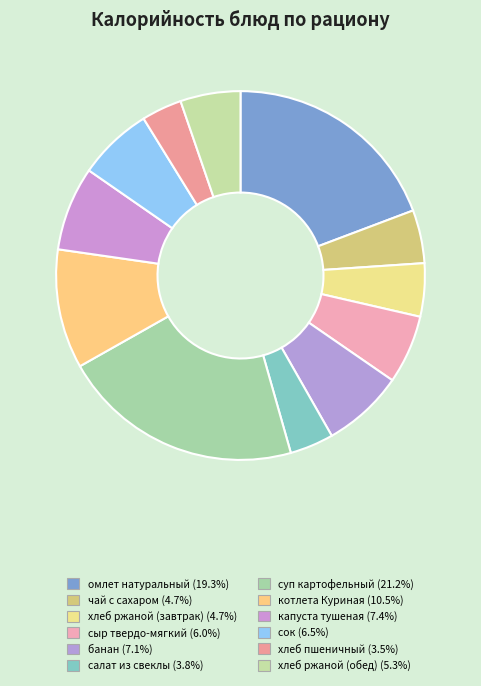

To the nearest percent, what percentage of the pie is котлета Куриная?

10%